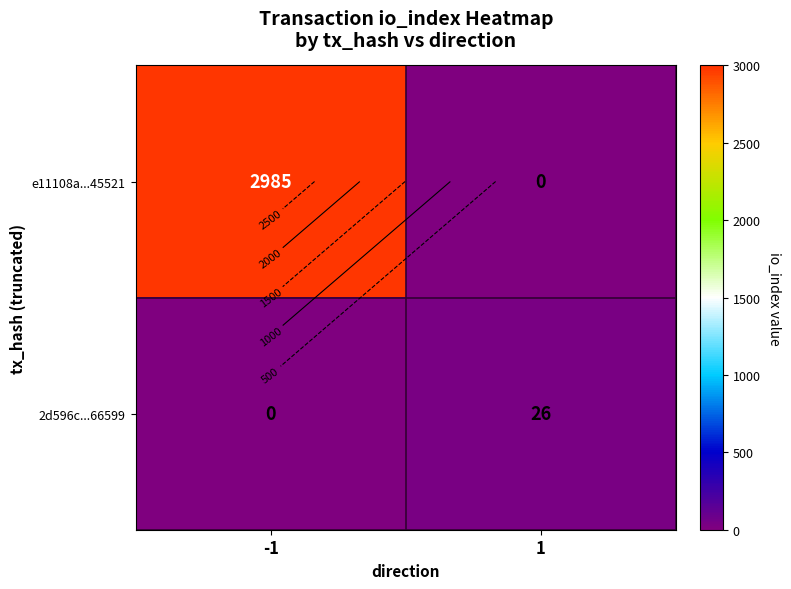

How many values in e11108a...45521 are above zero?

1